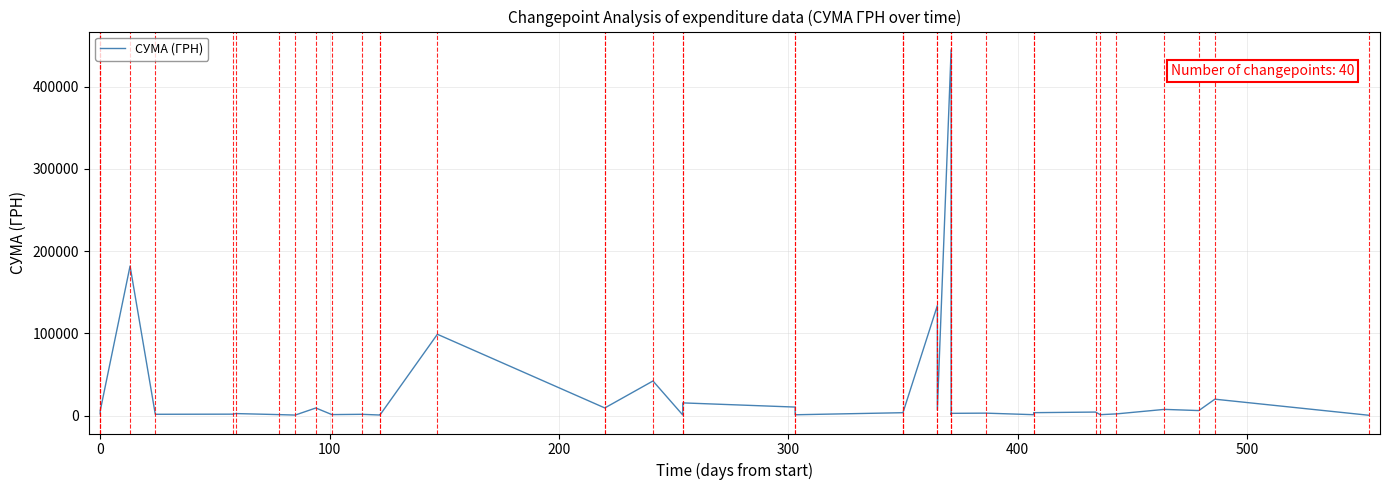

What is the sum of all values?

1049532.9